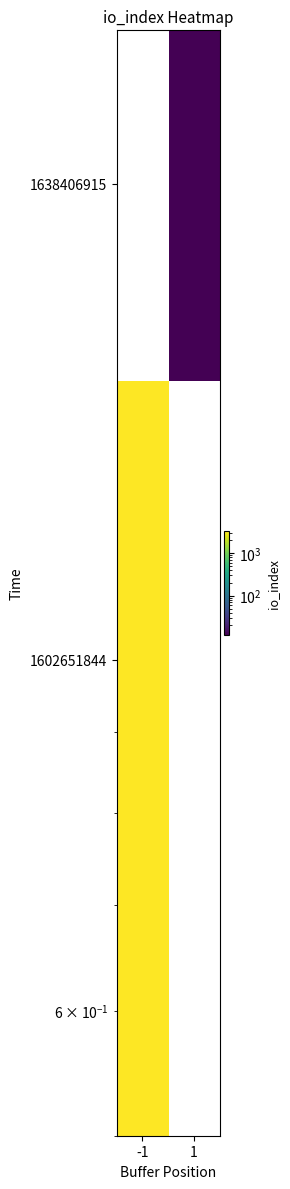

At which category is the sum across all series the highest?

-1